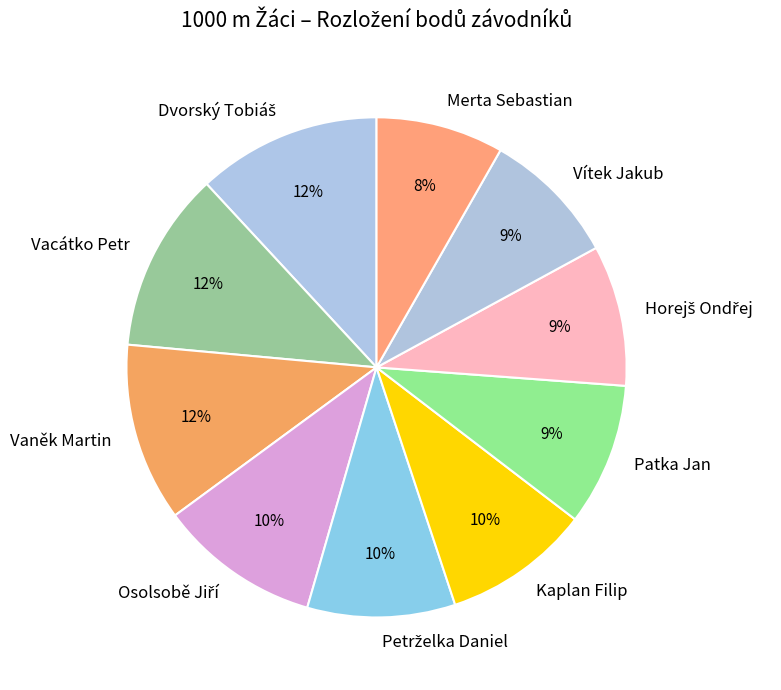

Does Vacátko Petr represent more than half of the total?

No